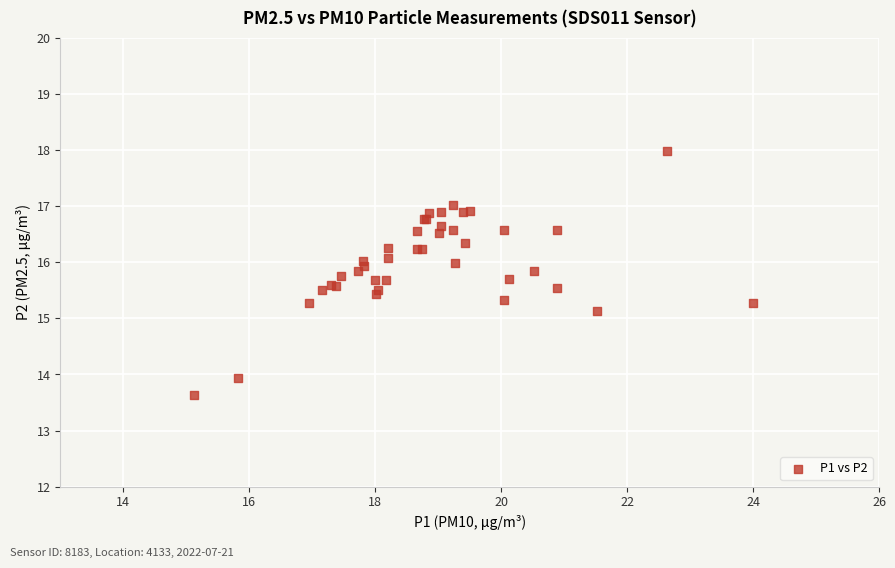

What Y value in the scatter plot is closest to 15?

15.1